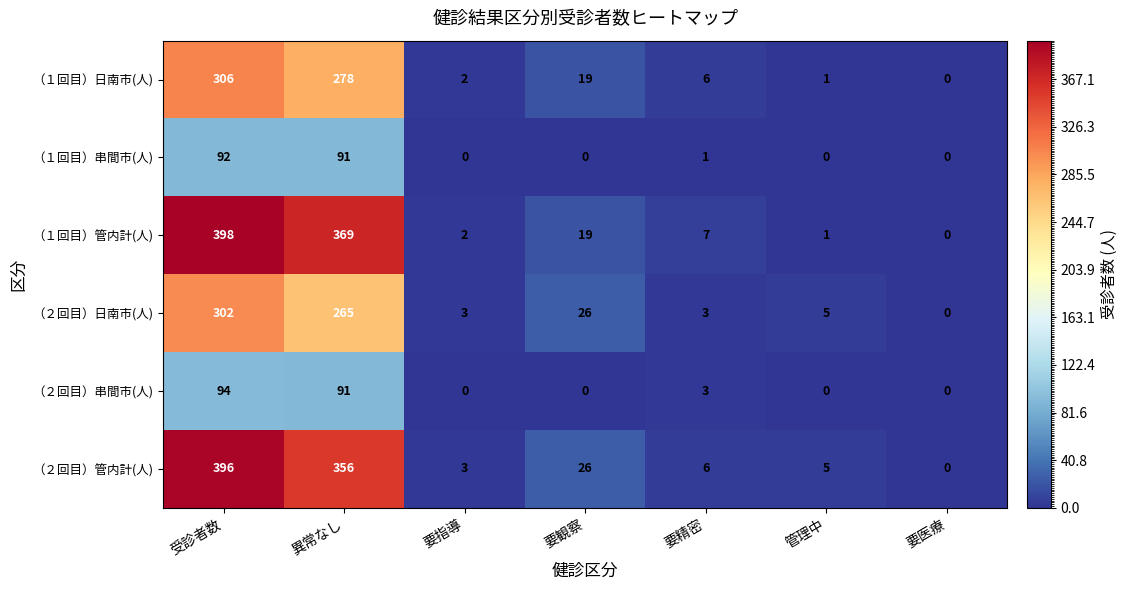

How many data points does each series have?

7